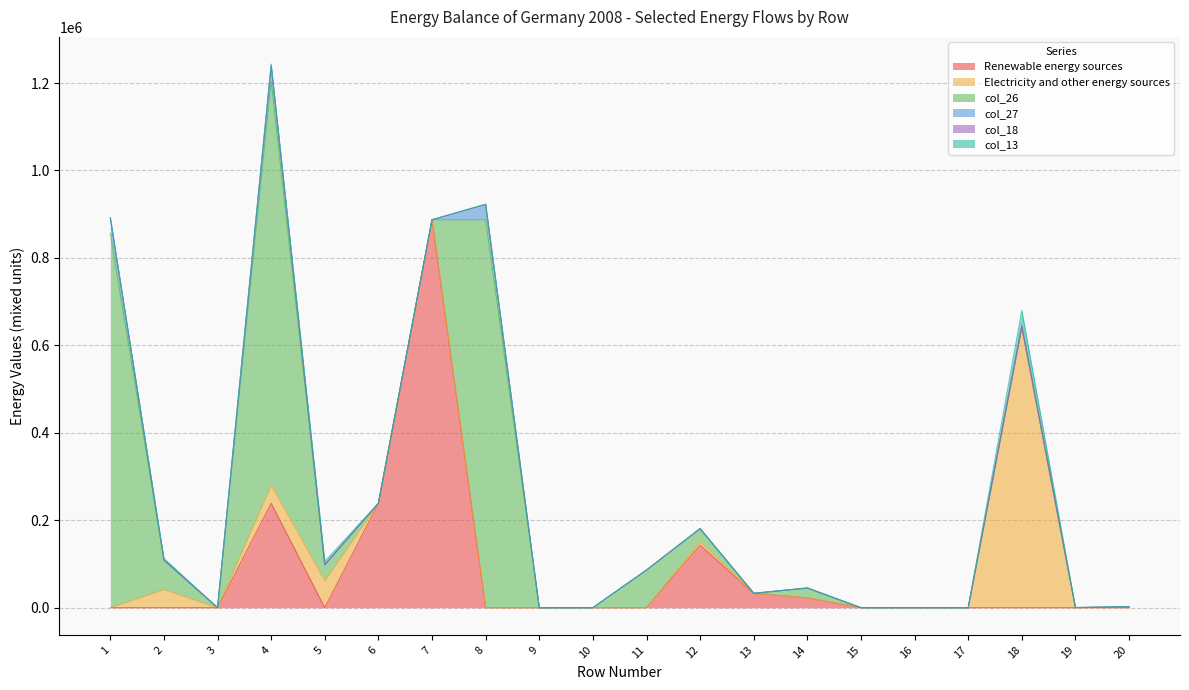

What is the total value across all series at 1?

891717.0